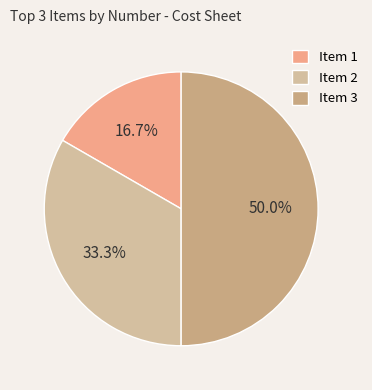

Which has a higher value, Item 3 or Item 1?

Item 3